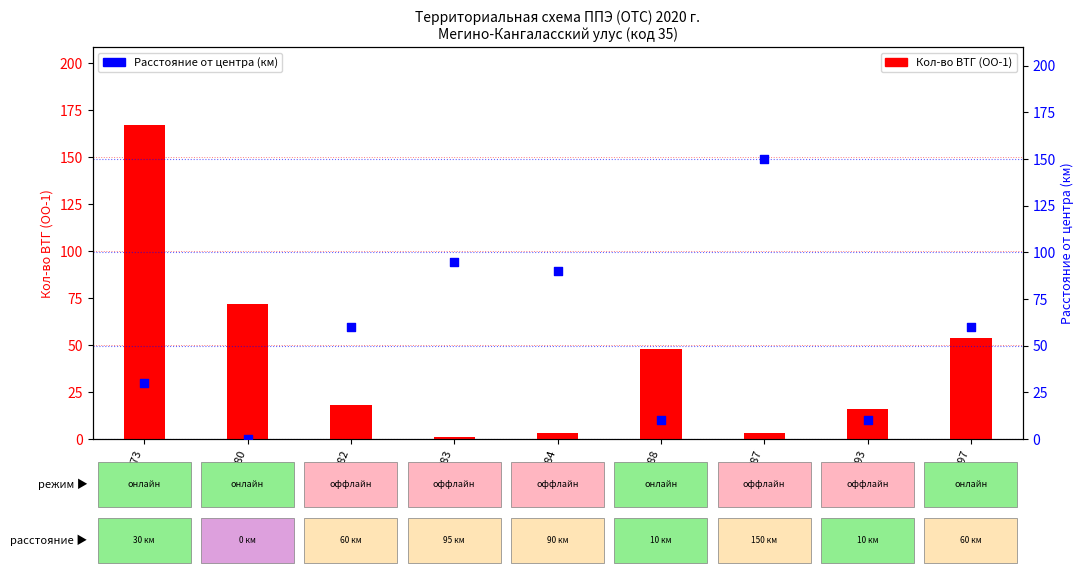

Which series has the largest Y range (max minus min)?

Кол-во ВТГ (ОО-1)